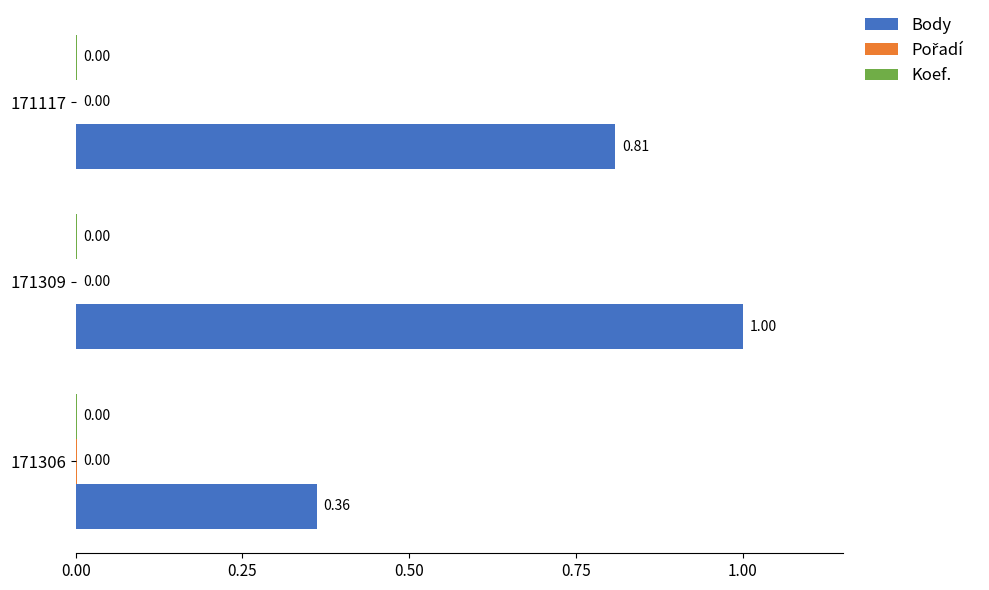

Which series has the largest total across all categories?

Body